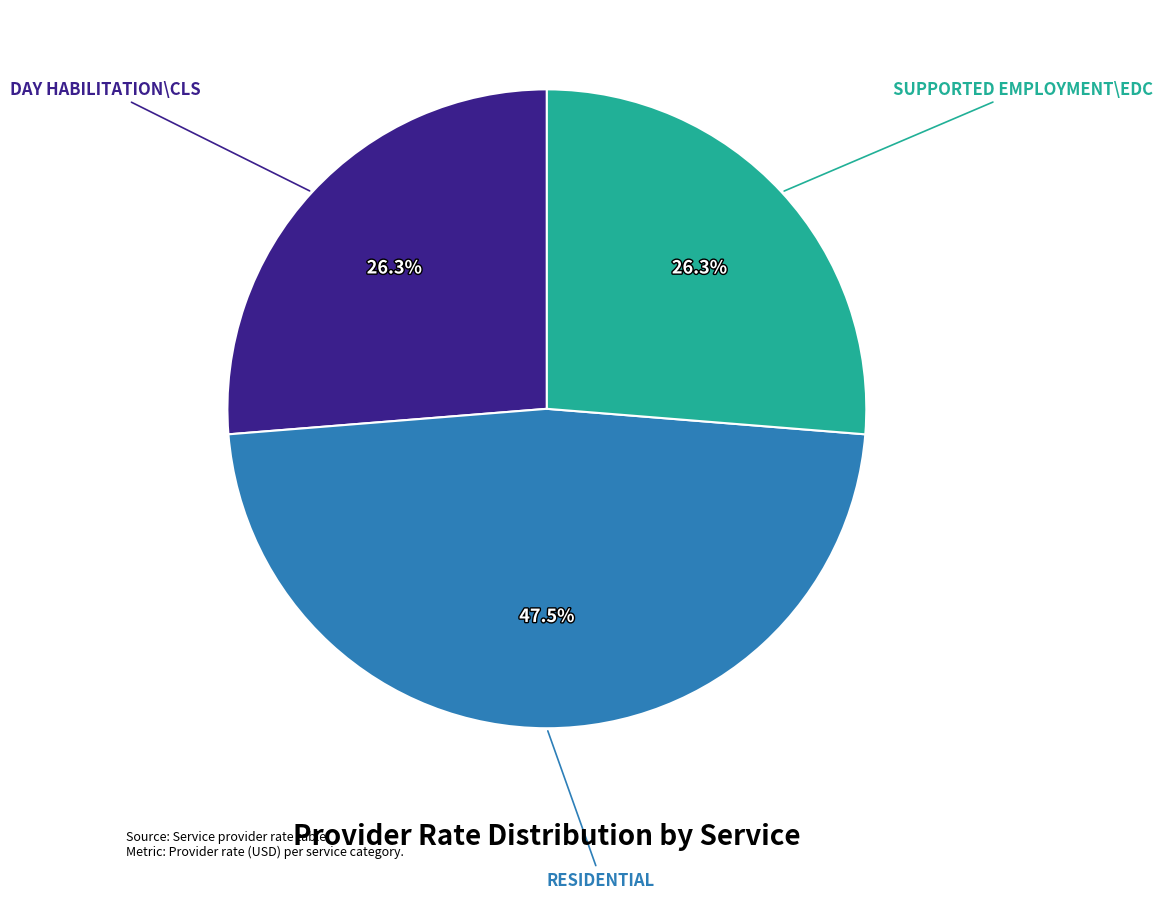

To the nearest percent, what portion does DAY HABILITATION\CLS represent?

26%